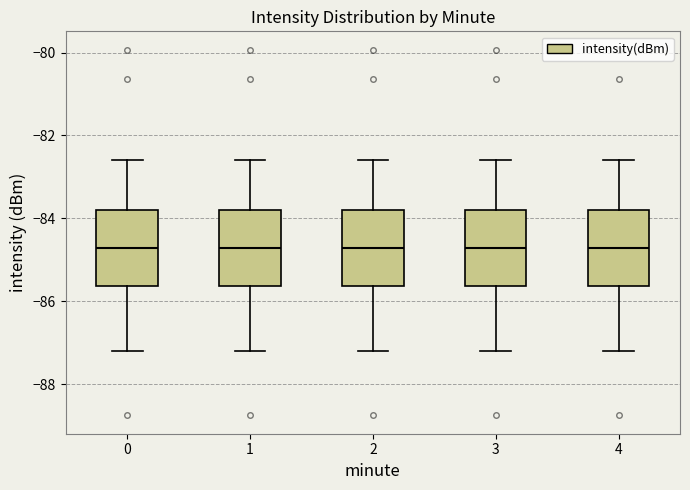

Where does the median line of the box at x = 0 sit on the y-axis? The values are not printed on the chart, so give them approximately, as read against the axis.

-84.8